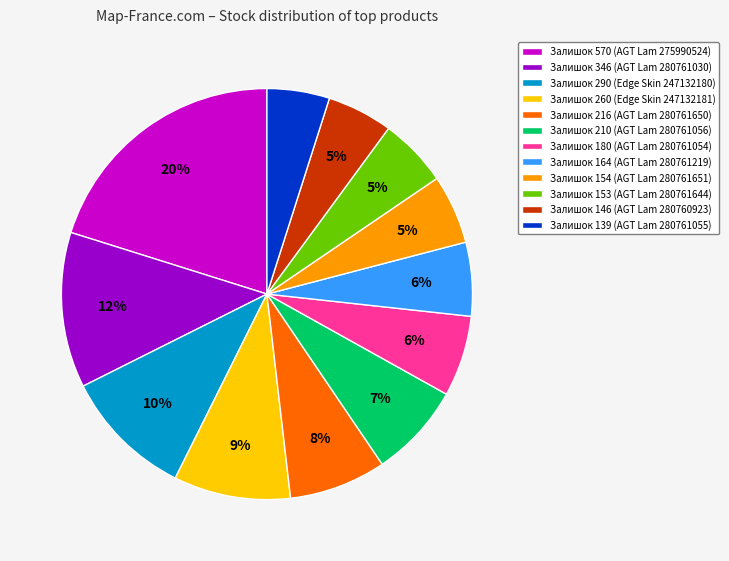

Is it true that Залишок 180 (AGT Lam 280761054) is 1% of the pie?

False